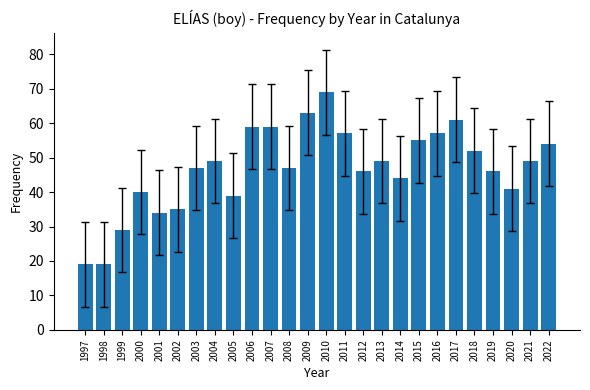

How many data points are less than 49?

13